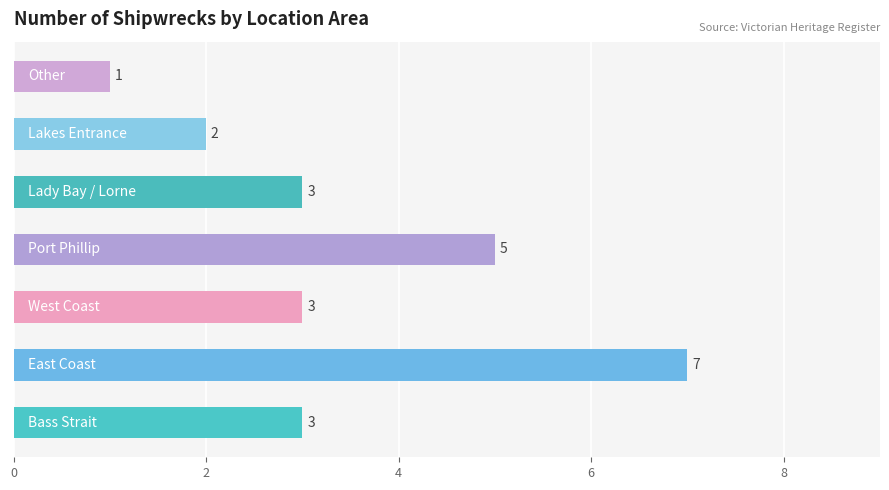

Where does the data first go above 3?

East Coast